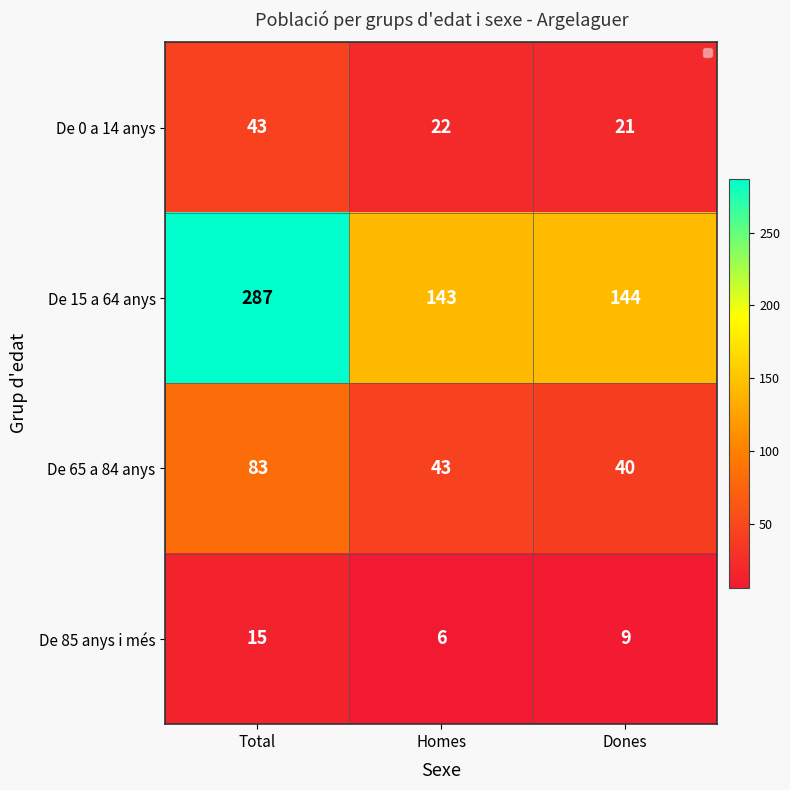

True or false: De 0 a 14 anys has a value of 12 at Homes.

False